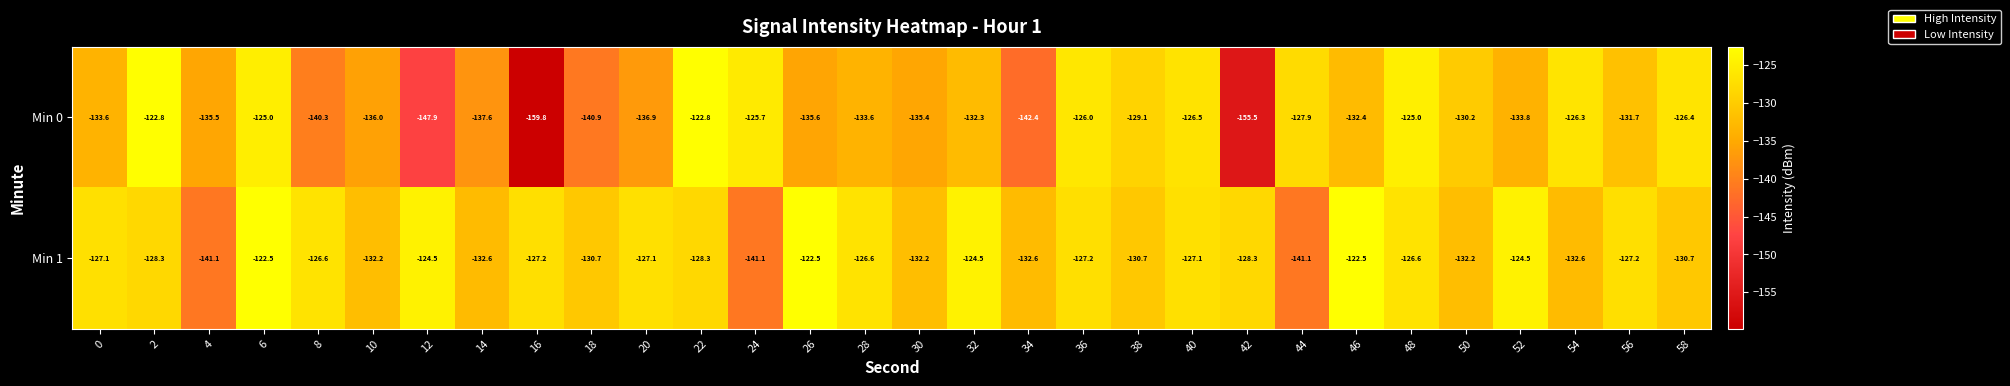

The value of Min 1 at 56 is -127.2. True or false?

True